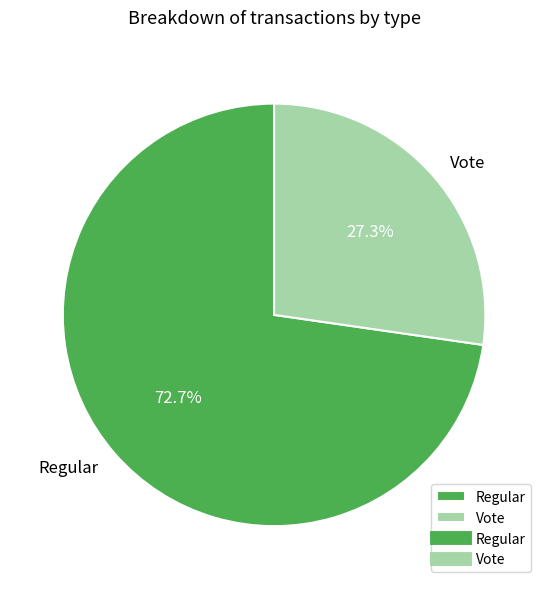

To the nearest percent, what portion does Regular represent?

73%